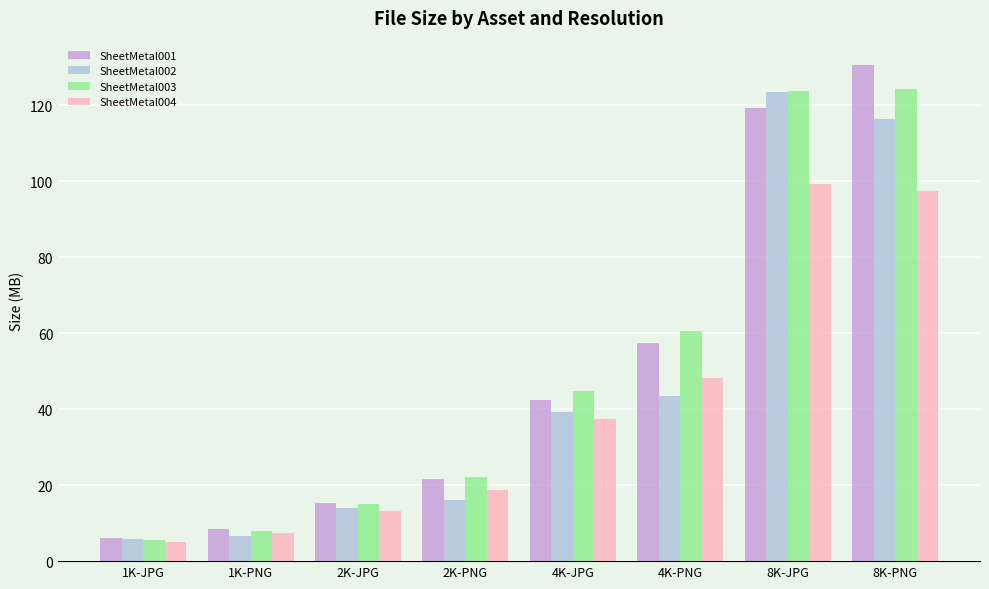

What is the difference between the second highest and minimum values in the SheetMetal003 series?

118.2